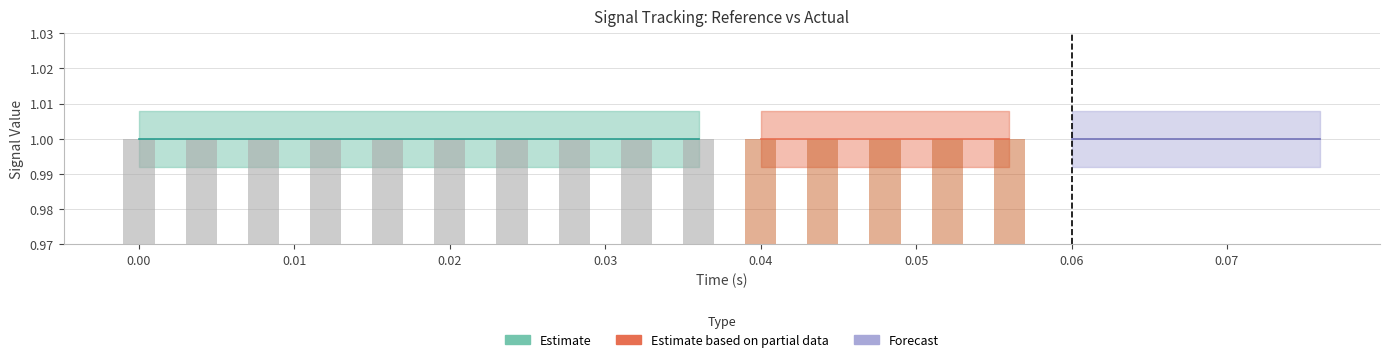

What is the spread (max minus min) of values at time?

1.0